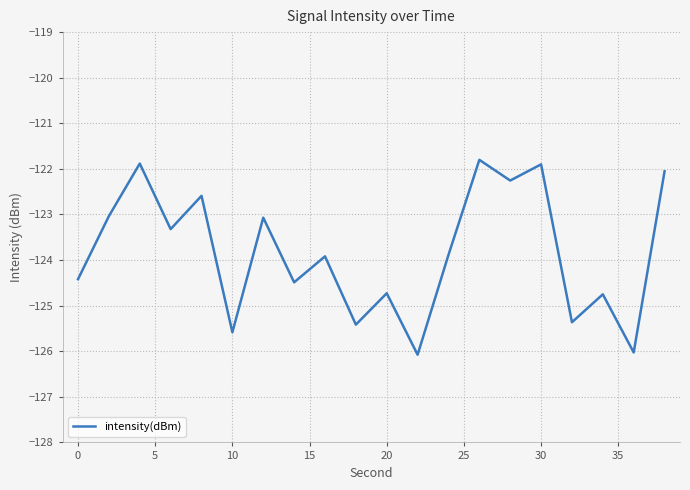

How many lines are shown in the chart?

1